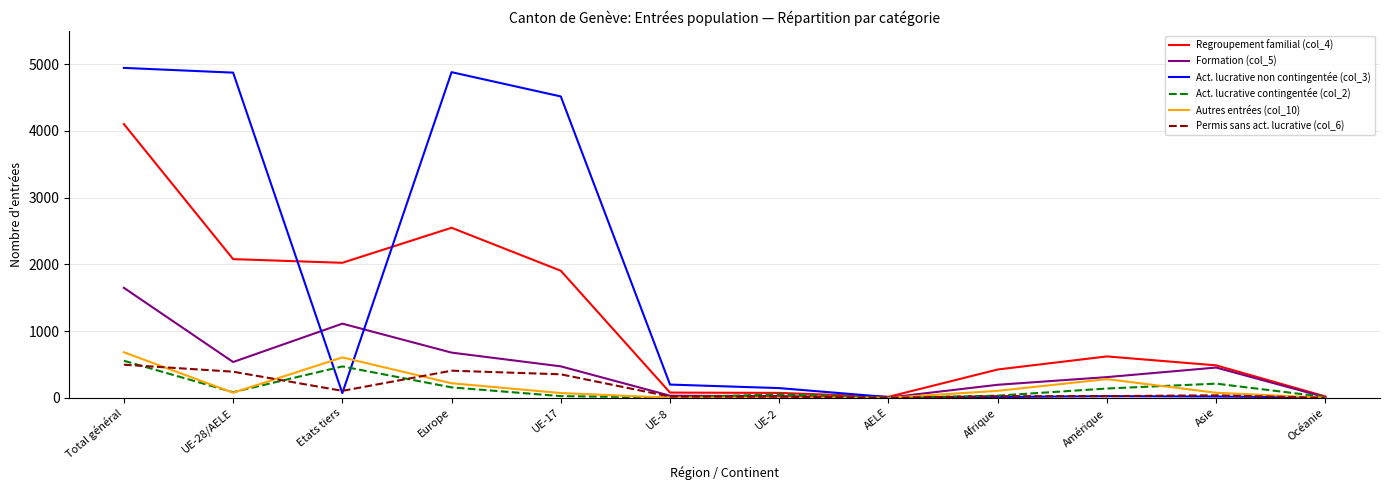

Which category has the highest value in the Act. lucrative non contingentée (col_3) series?

Total général